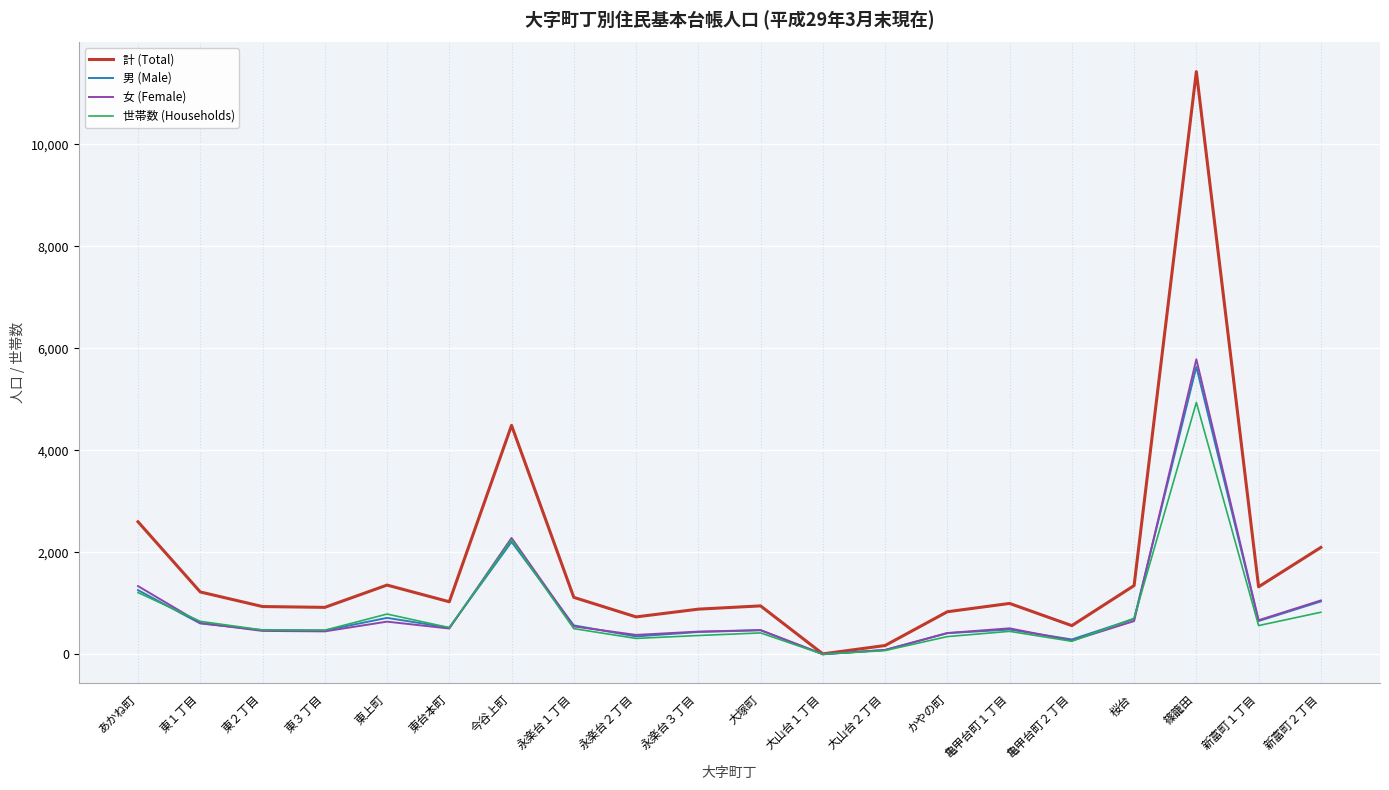

Where does the 女 (Female) series first go above 512?

あかね町